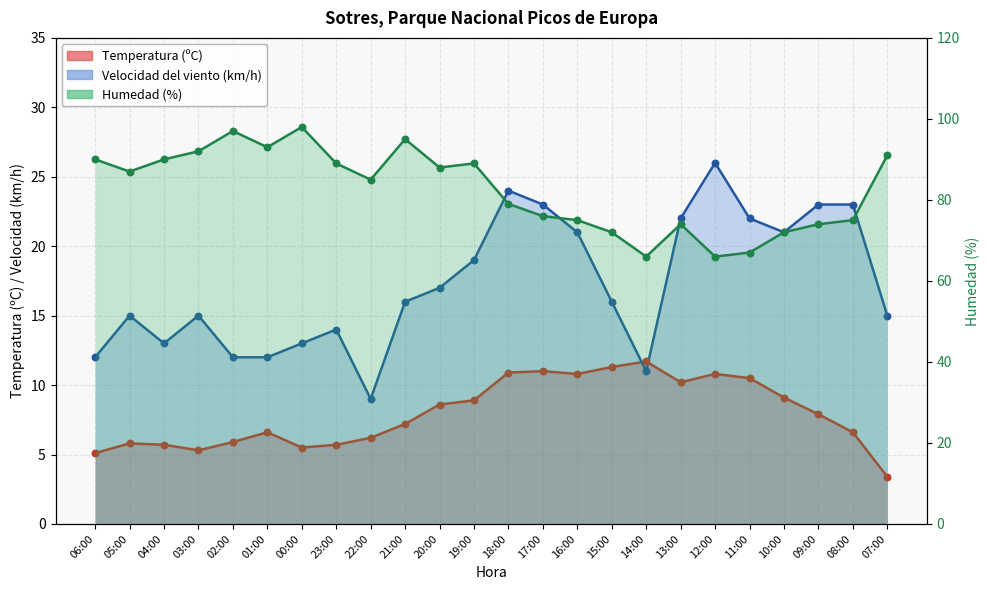

At which category is the sum across all series the highest?

21:00